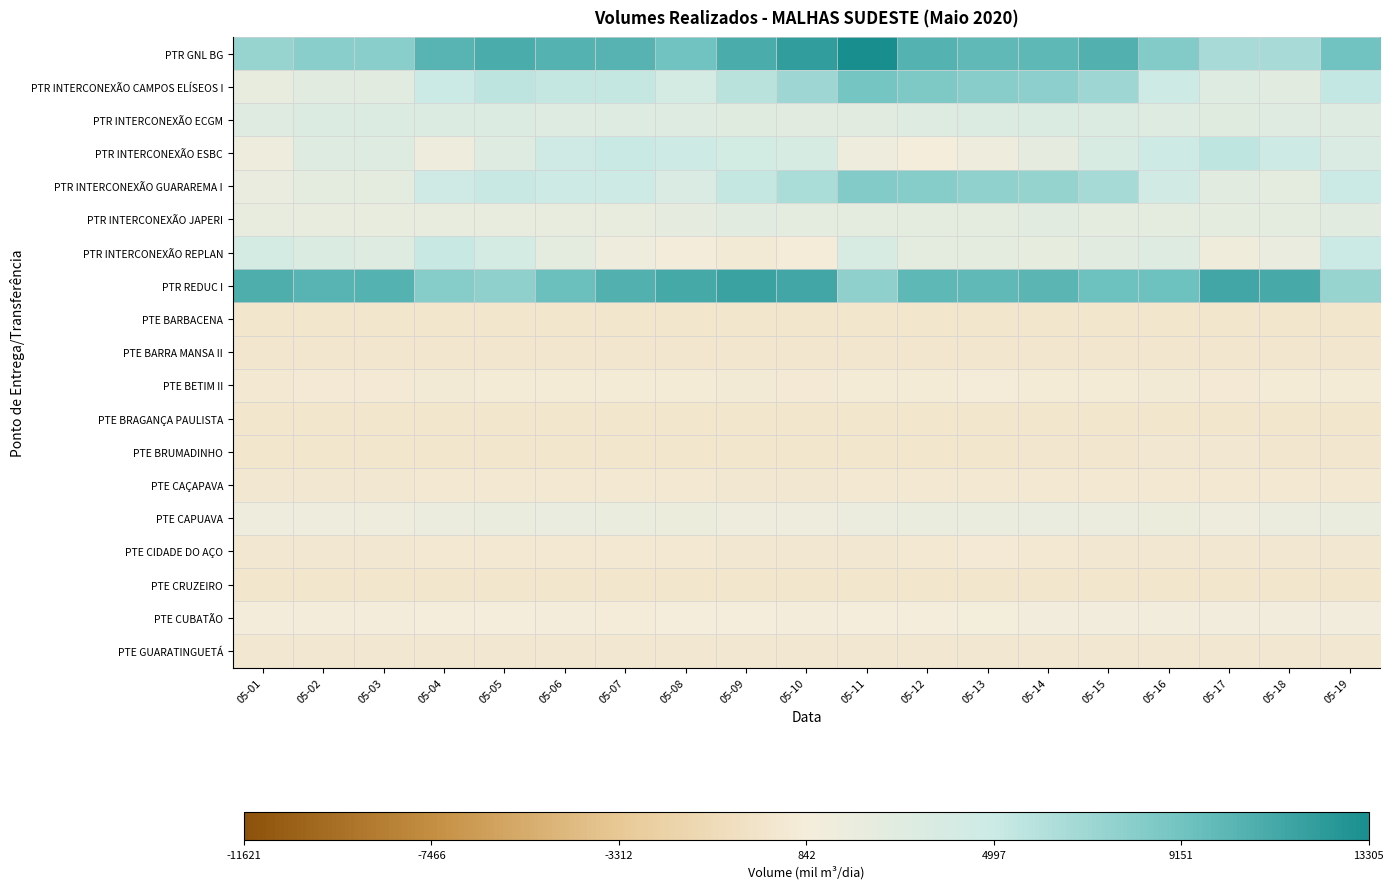

Which category has the highest value across all series?

05-11